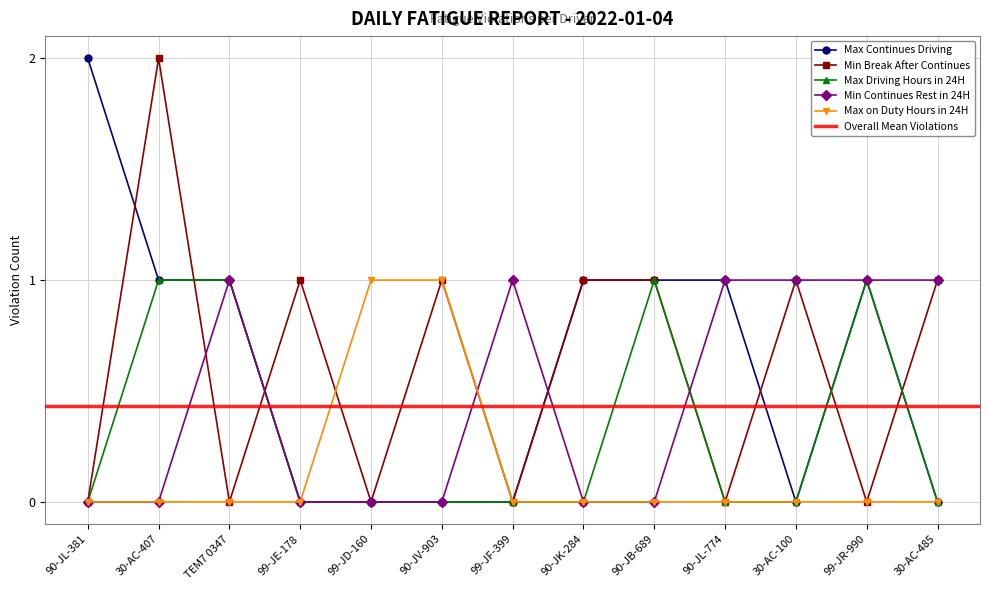

What is the difference between the second highest and minimum values in the Max Driving Hours in 24H series?

1